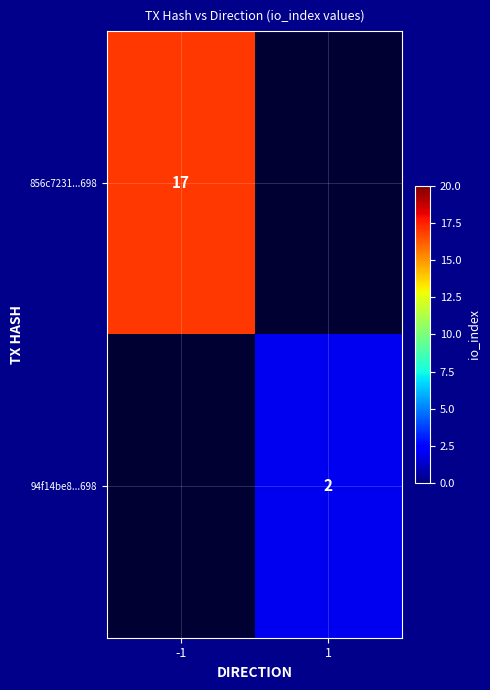

The 856c7231...698 series shows 6 at -1. True or false?

False